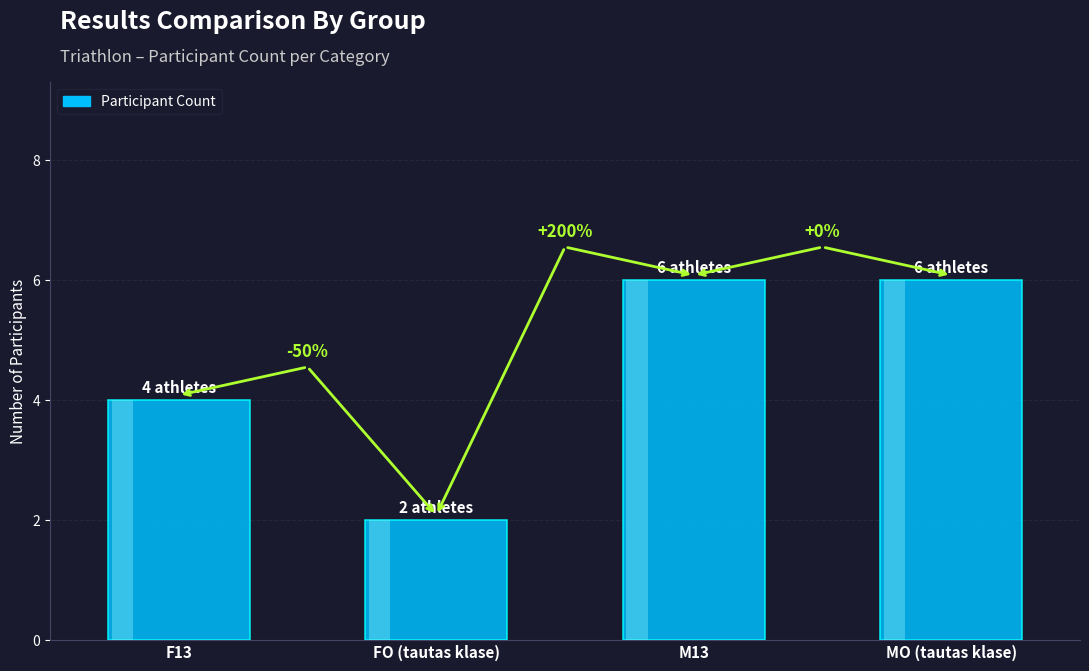

What is the change in value from F13 to M13?

+2